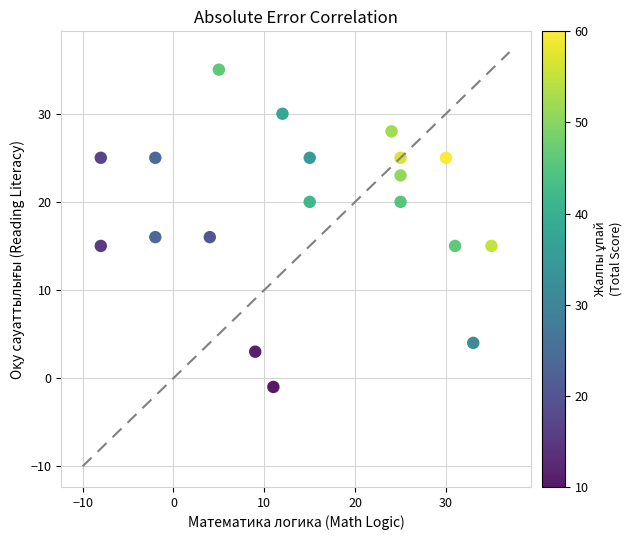

What is the range of Y values (max minus min)?

36